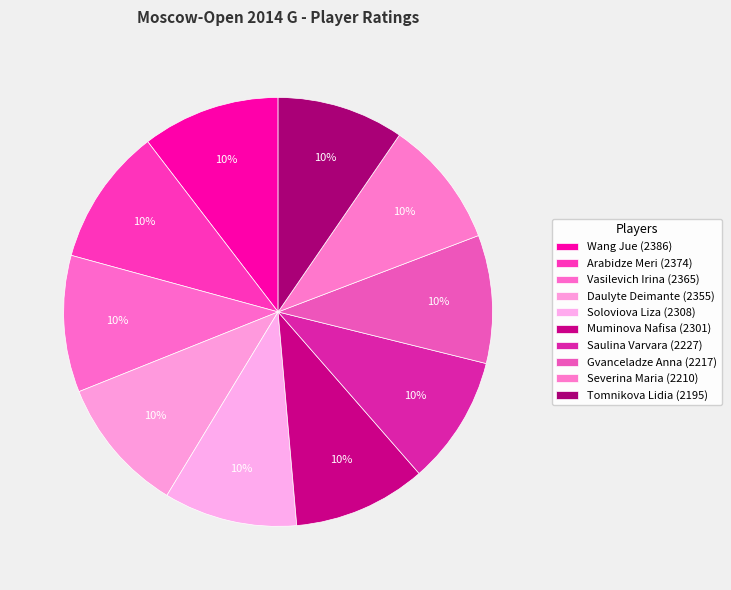

What is the smallest slice in the pie chart?

Tomnikova Lidia